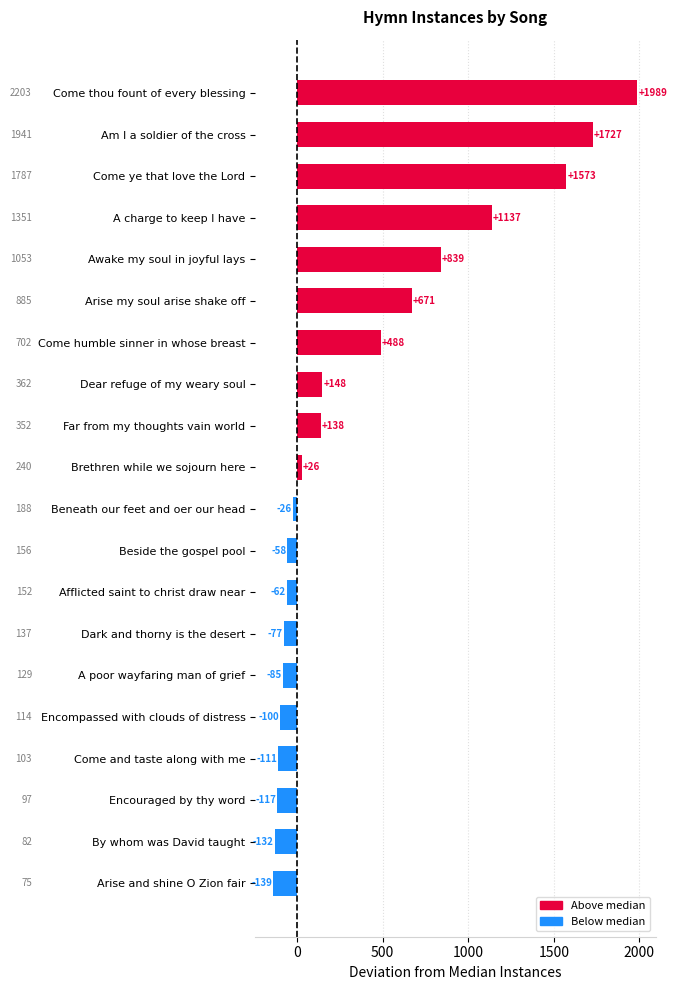

What is the change in value from Arise and shine O Zion fair to Far from my thoughts vain world?

+277